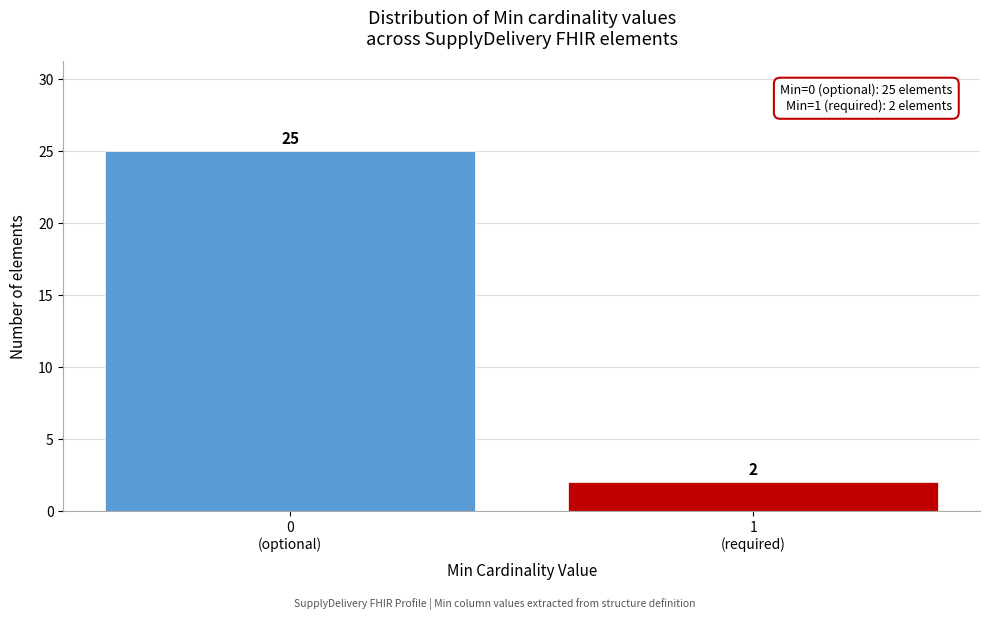

Reading left to right, list all the values displayed in this chart.

25	2